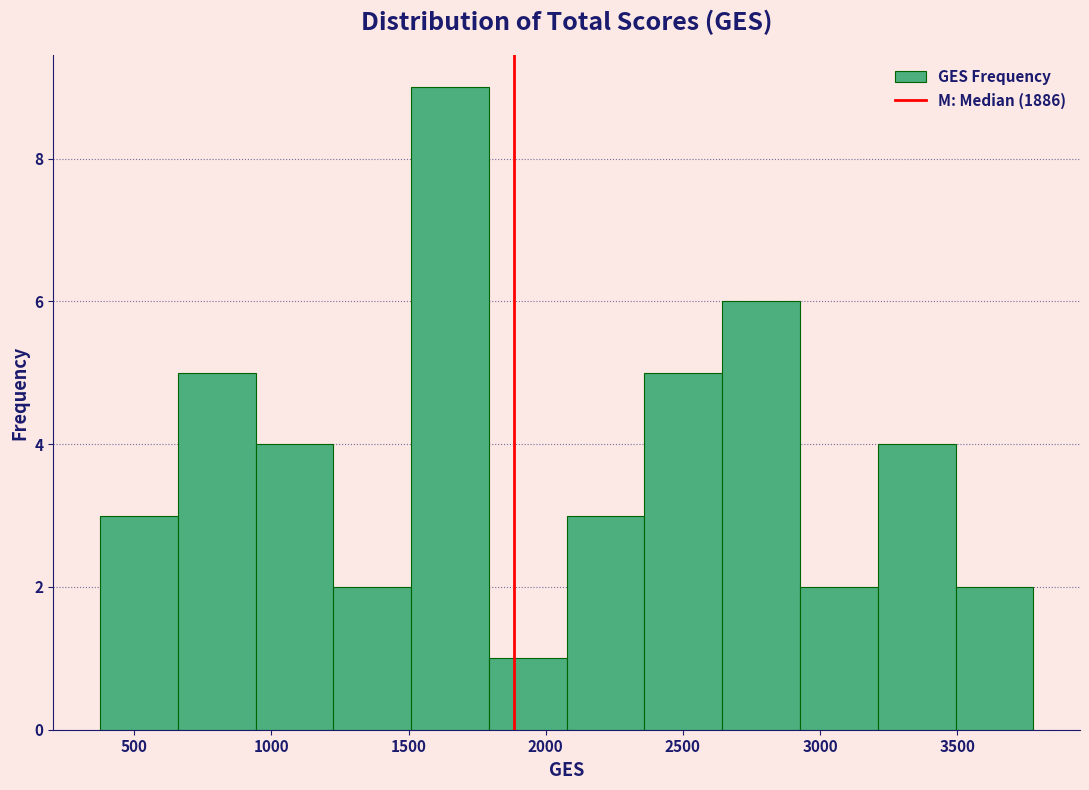

What is the height of the bar covering 650 to 950 on the x-axis? Neither the bar edges nor the heights are printed on the chart, so give them approximately, as read against the axes.

5